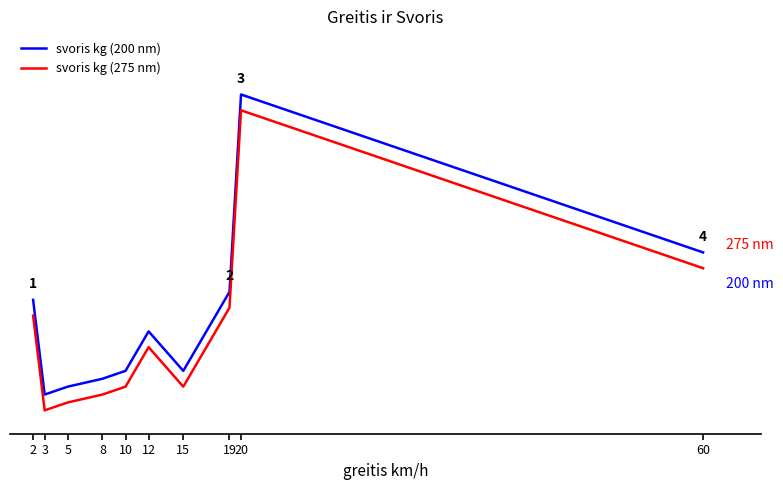

What is the value of the svoris kg (275 nm) point at the 4th from the left?

2